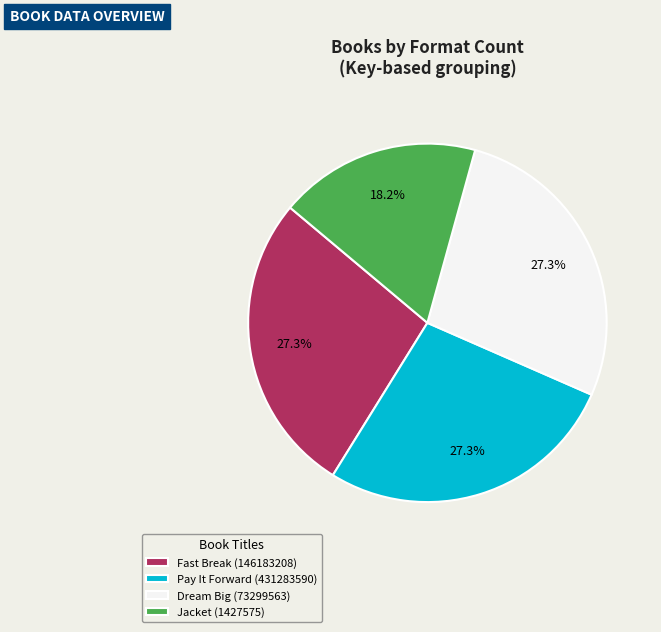

To the nearest percent, what percentage of the pie is Pay It Forward (431283590)?

27%